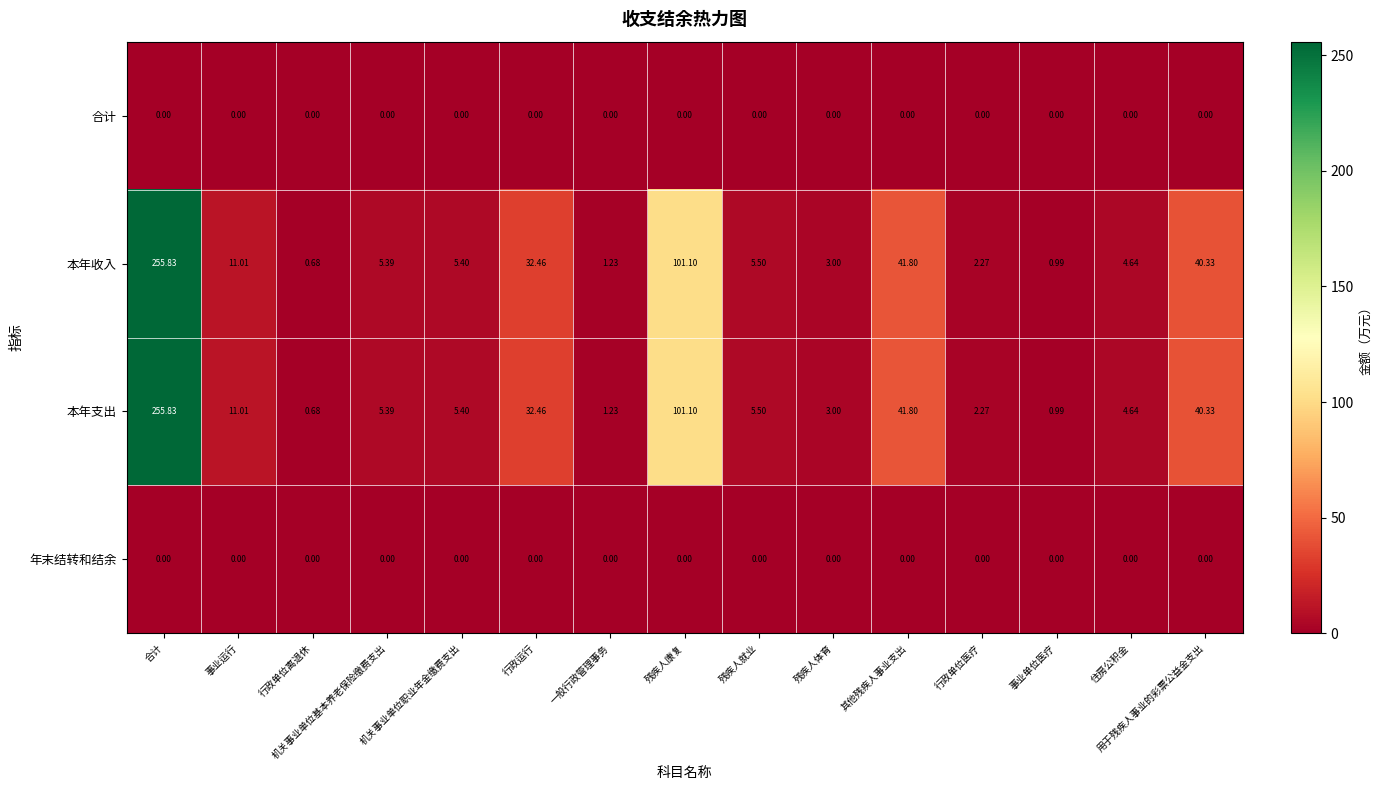

How many data points does each series have?

15